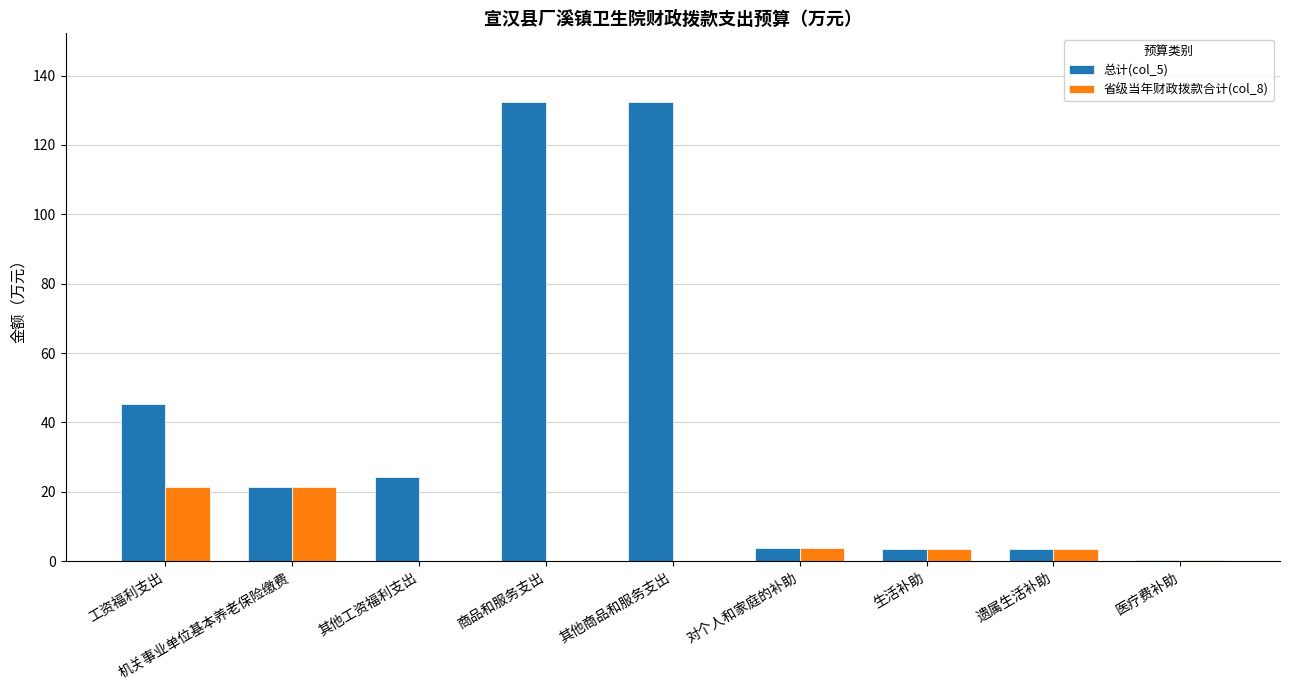

Which series has the largest total across all categories?

总计(col_5)